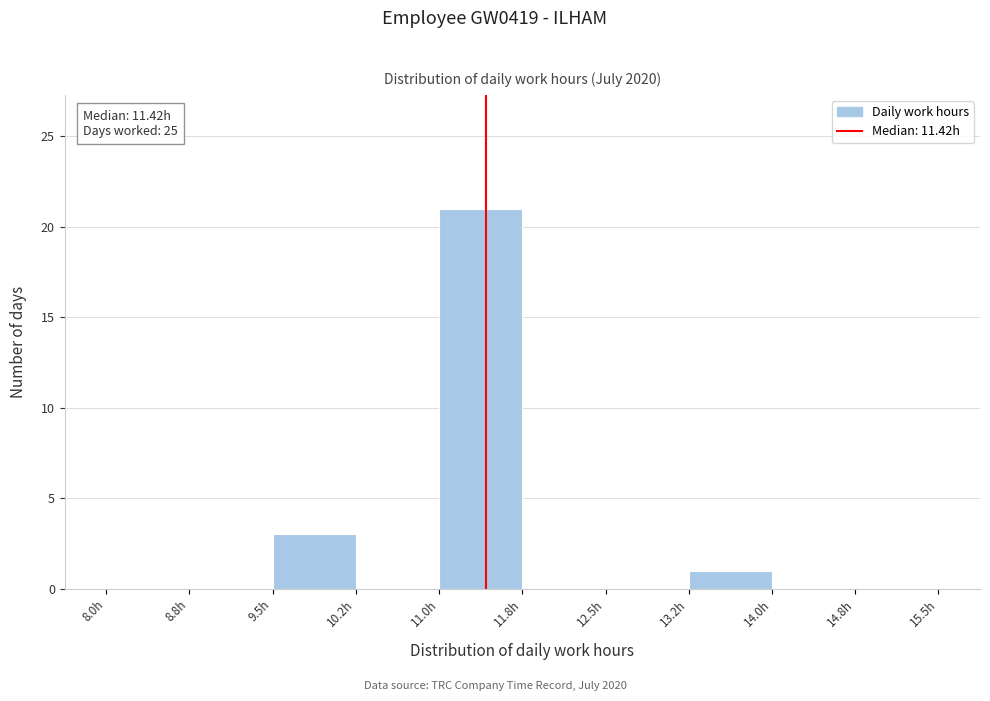

Which range on the x-axis has the tallest bar?

11.00 to 11.75